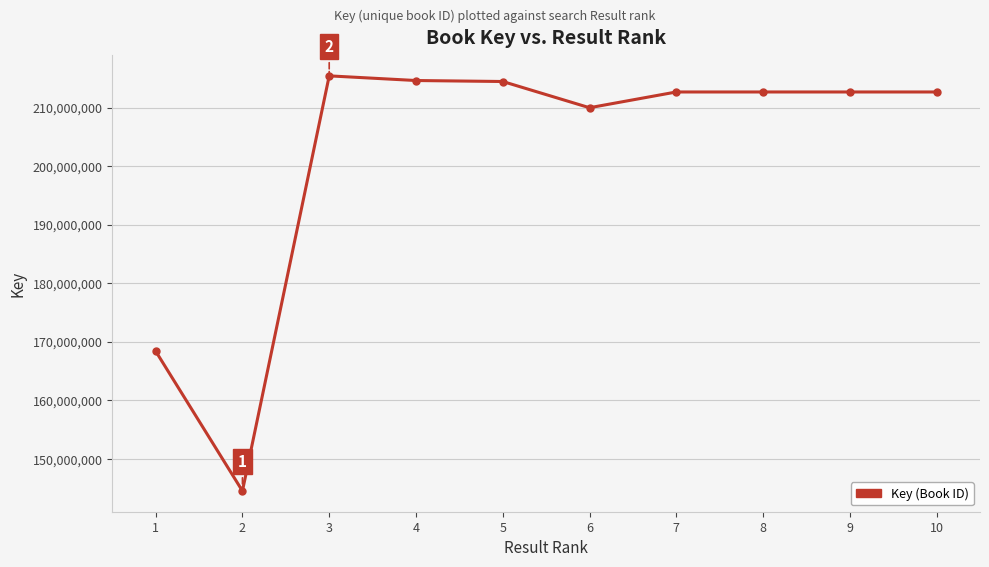

At which label is the value closest to 179968534?

1